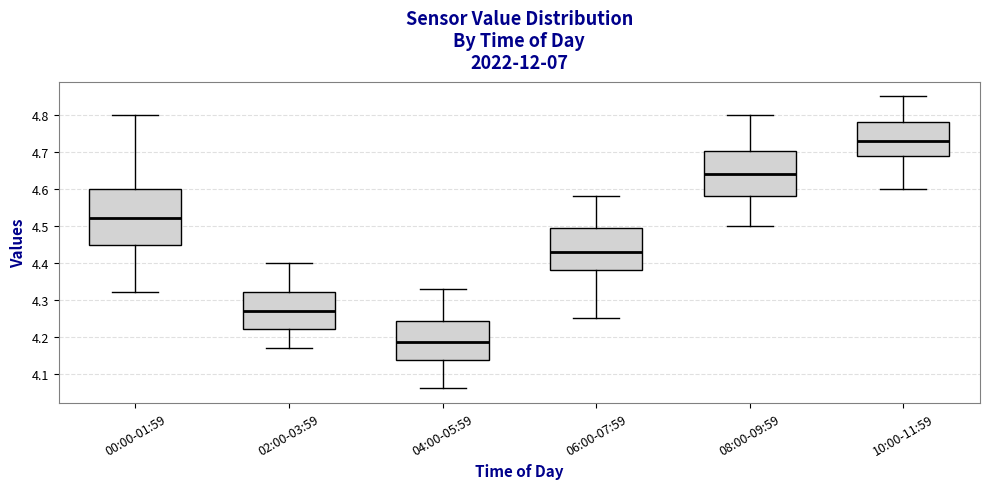

Which box's median line is the lowest?

04:00-05:59